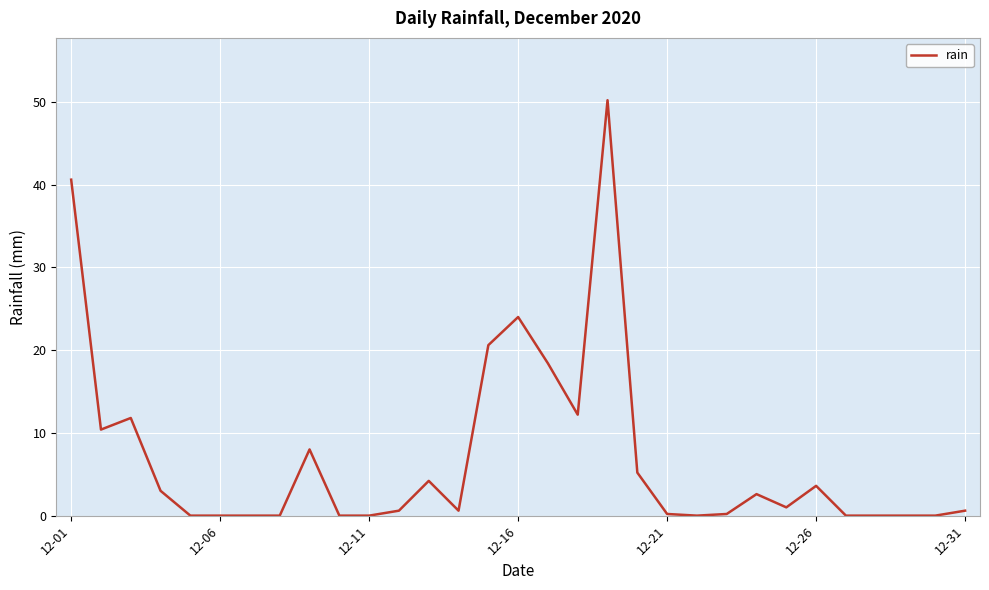

What is the difference between the maximum and minimum values?

50.2